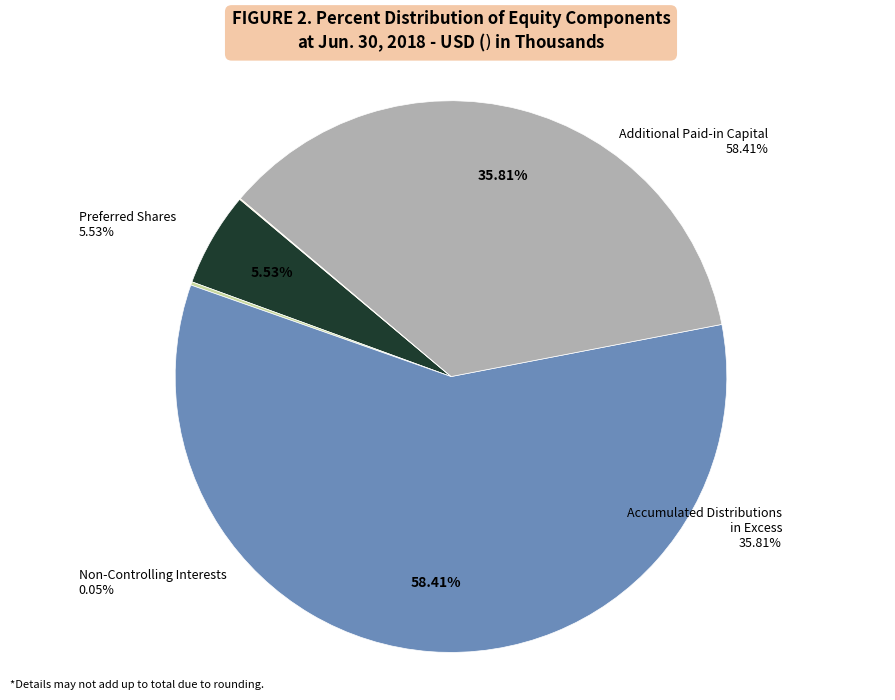

What is the largest slice in the pie chart?

Additional Paid-in Capital